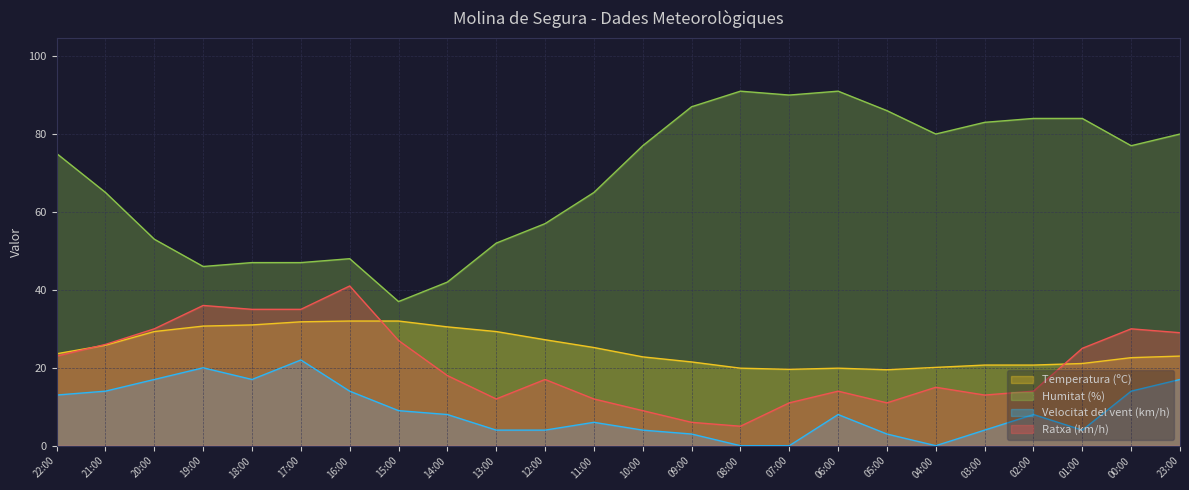

Rank the categories by Velocitat del vent (km/h) value from highest to lowest.

17:00, 19:00, 20:00, 18:00, 23:00, 21:00, 16:00, 00:00, 22:00, 15:00, 14:00, 06:00, 02:00, 11:00, 13:00, 12:00, 10:00, 03:00, 01:00, 09:00, 05:00, 08:00, 07:00, 04:00